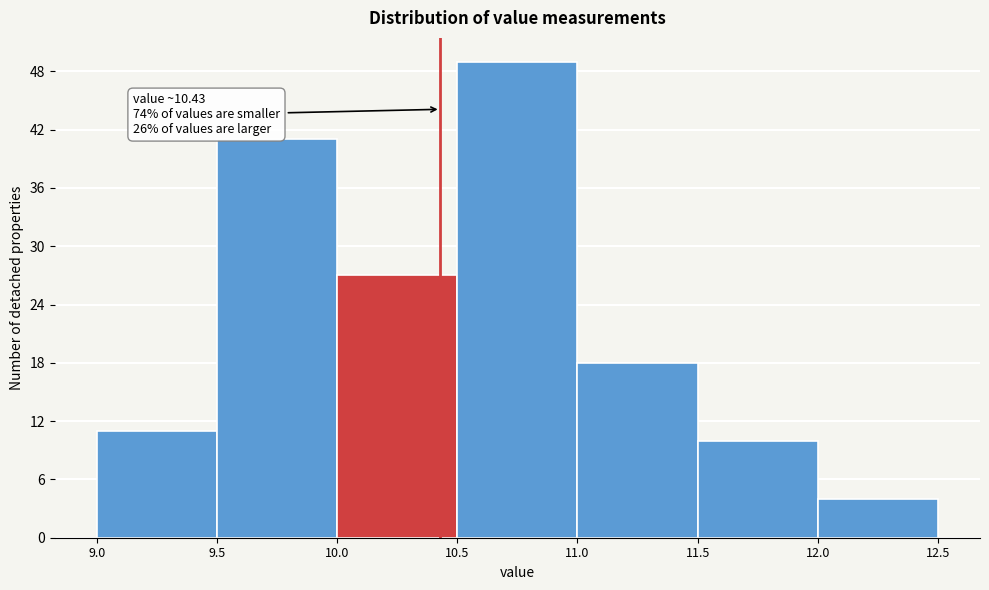

Which range on the x-axis has the tallest bar?

10.5 to 11.0